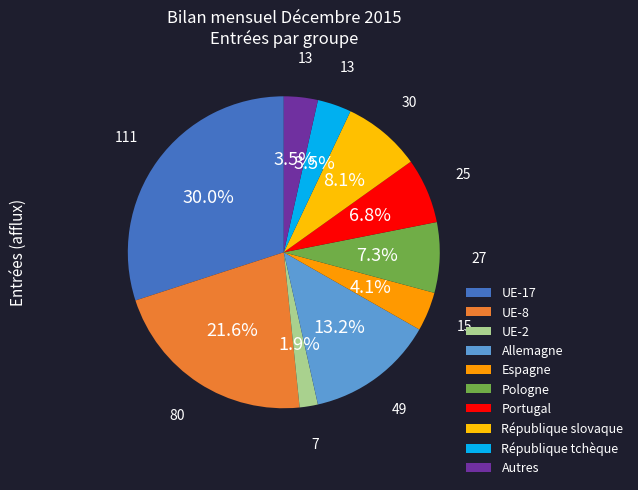

How many segments does this pie chart have?

10